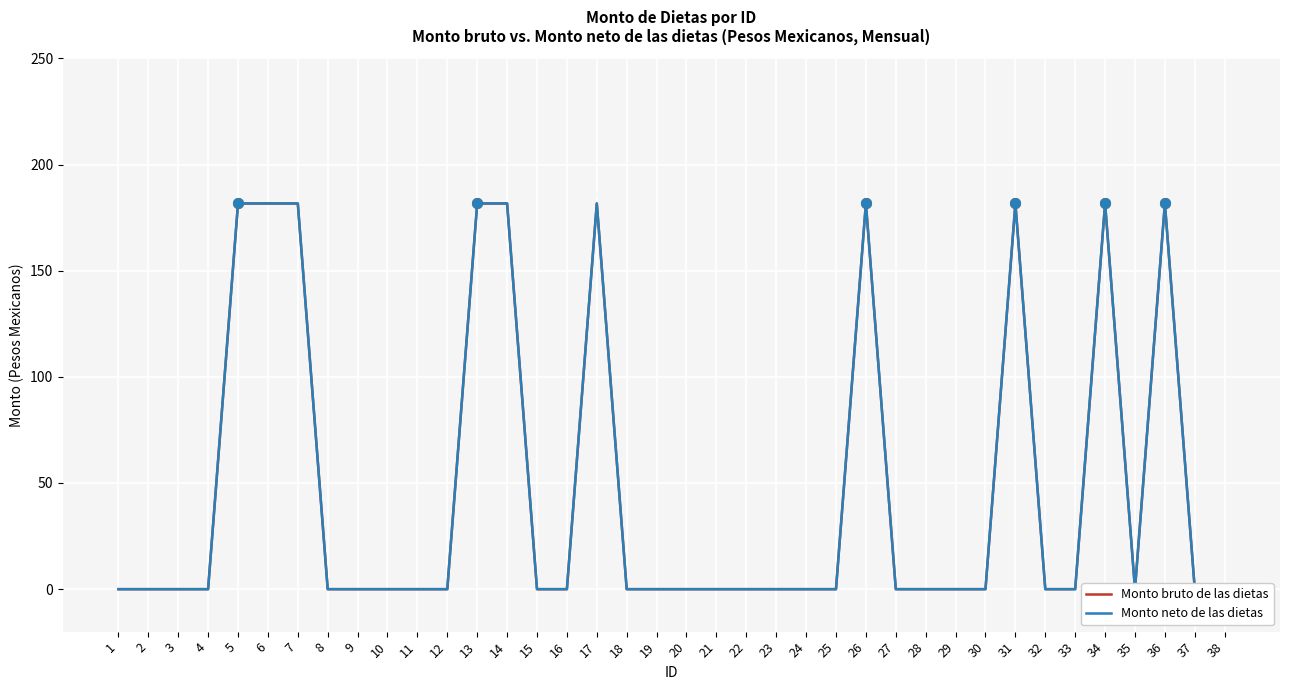

True or false: Monto bruto de las dietas and Monto neto de las dietas cross at least once.

False